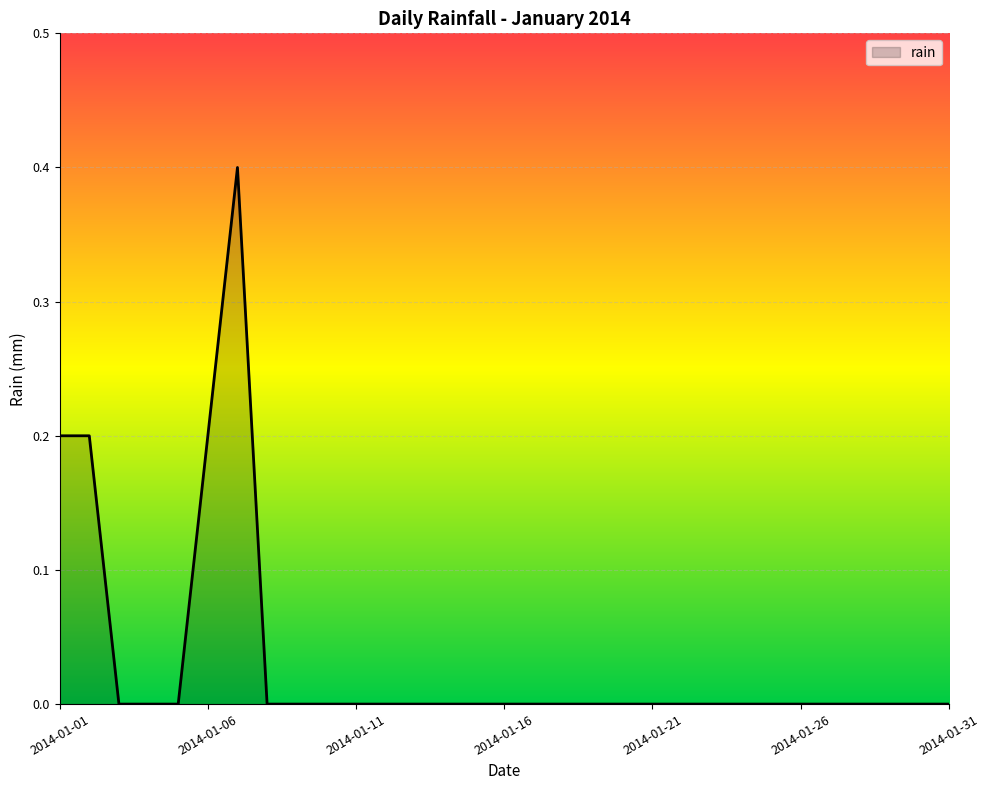

True or false: the data has more than 0 interior local peaks.

True